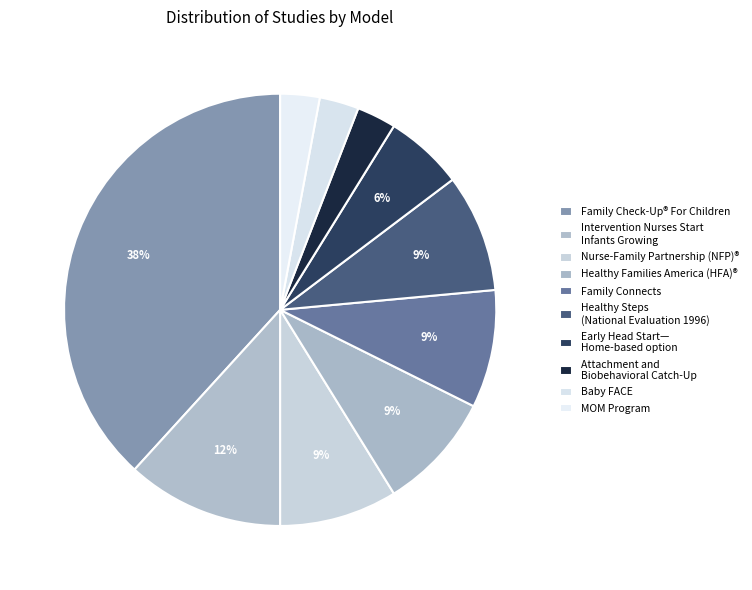

Count the number of slices in the pie.

10